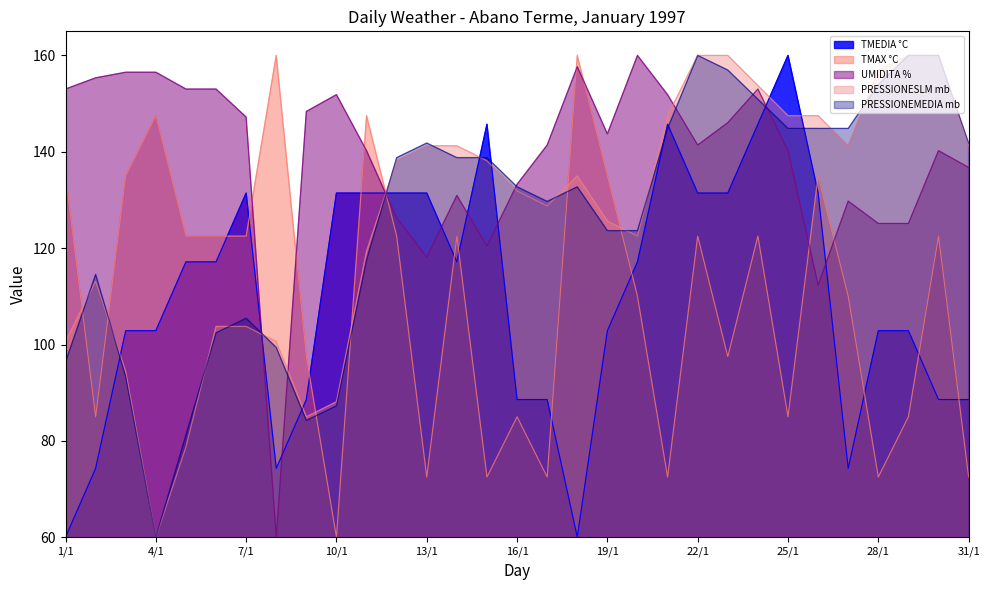

What is the total value across all series at 20/1?

633.3